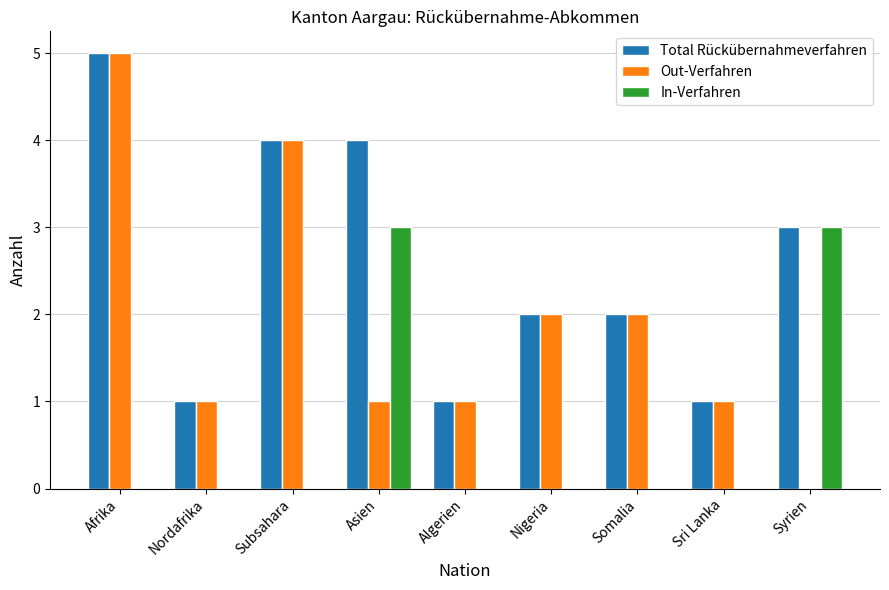

At which category does the chart reach its peak across all series?

Afrika